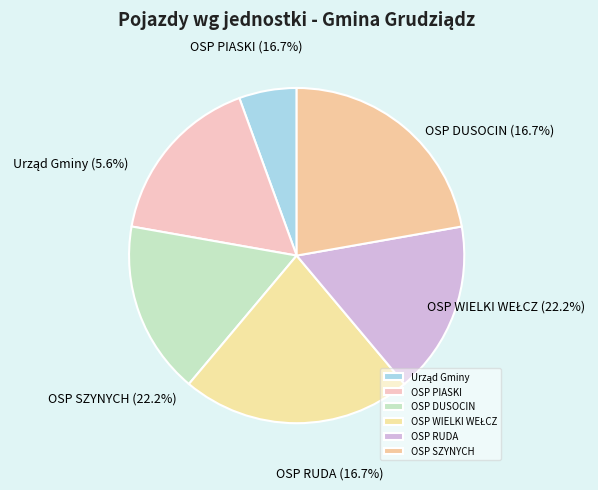

To the nearest percent, what portion does OSP DUSOCIN represent?

17%